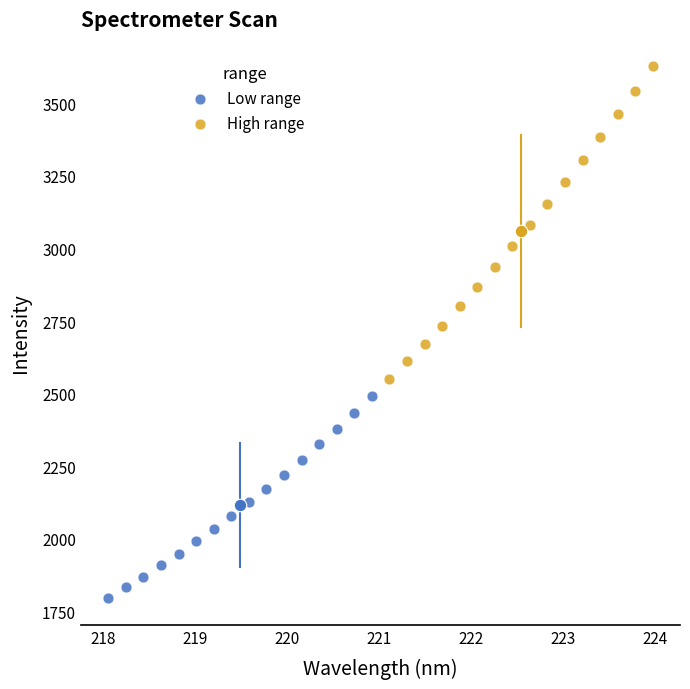

Which series contains the highest Y value?

High range